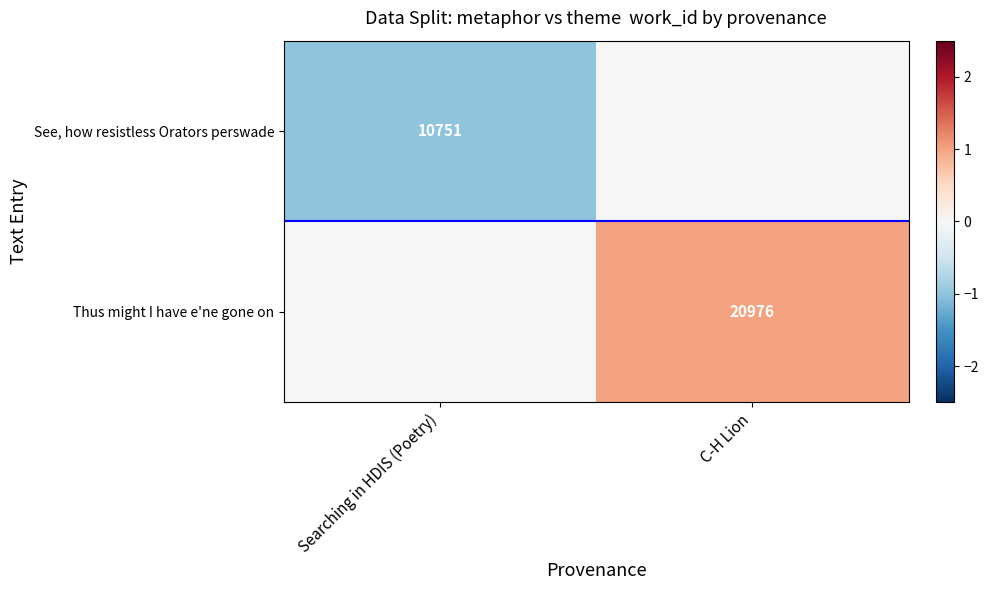

True or false: See, how resistless Orators perswade has a value of 10751 at Searching in HDIS (Poetry).

True